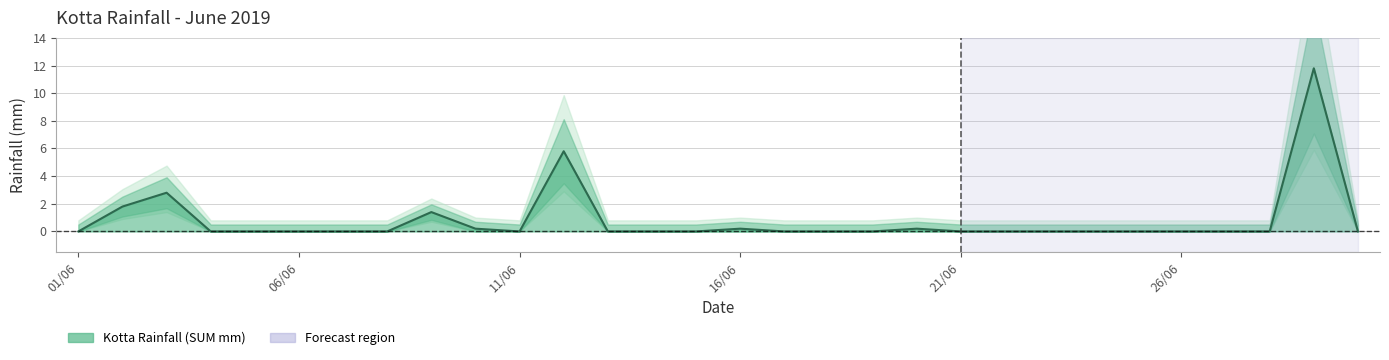

Reading left to right, extract all data points from this chart.

0.0	1.8	2.8	0.0	0.0	0.0	0.0	0.0	1.4	0.2	0.0	5.8	0.0	0.0	0.0	0.2	0.0	0.0	0.0	0.2	0.0	0.0	0.0	0.0	0.0	0.0	0.0	0.0	11.8	0.0